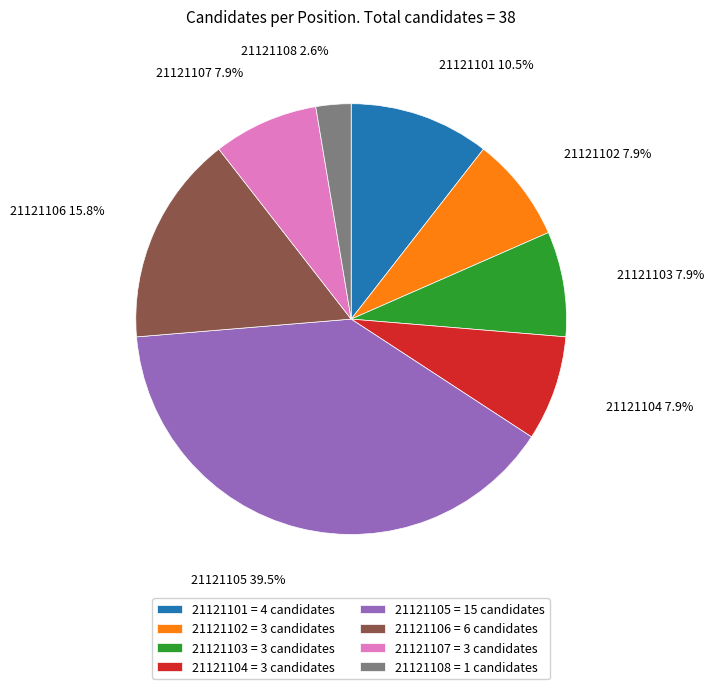

Which slice is the largest?

21121105